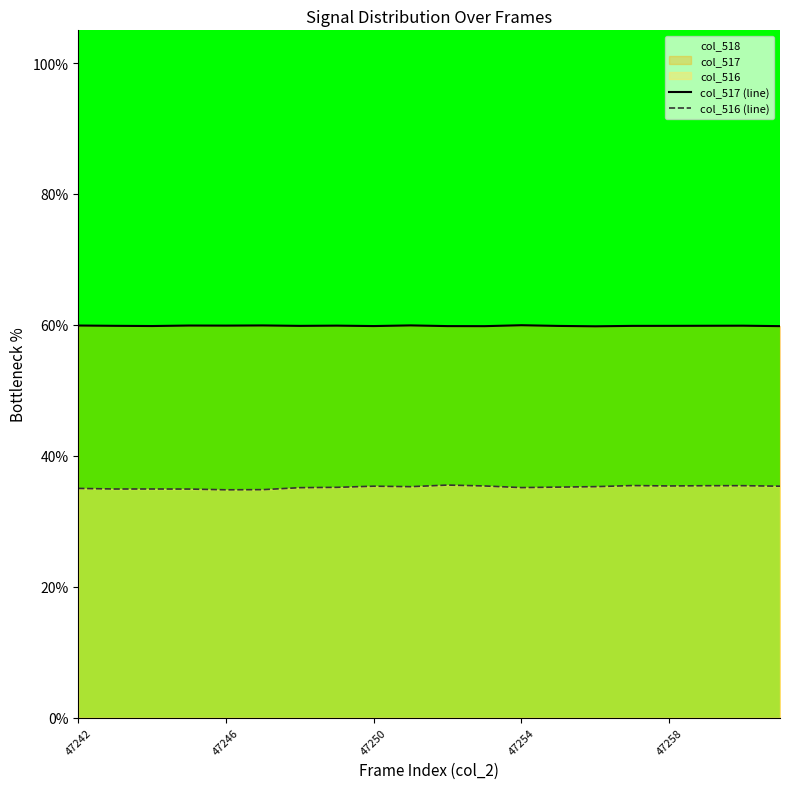

In col_516 (line), how many points are lower than both neighbors (excluding endpoints)?

5